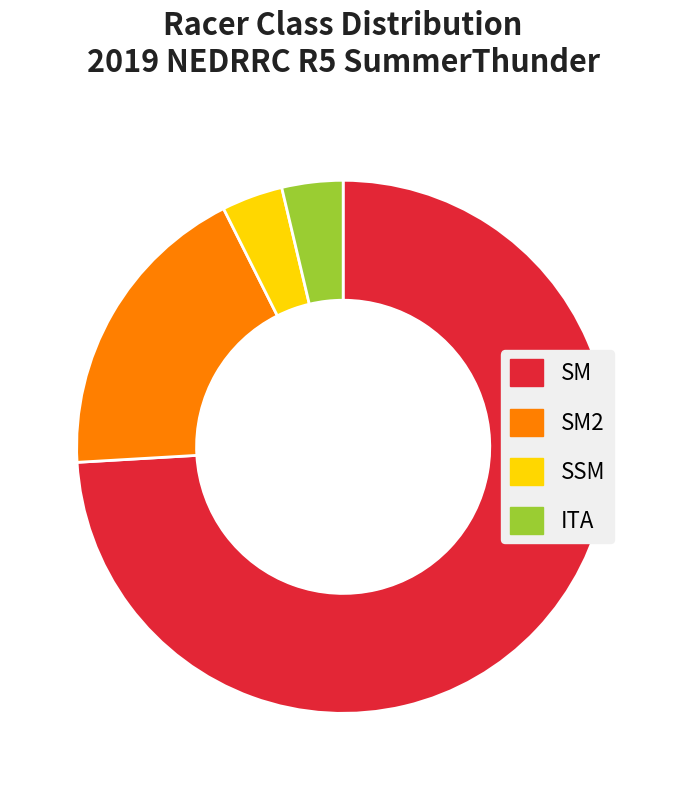

Between SM2 and ITA, which is larger?

SM2